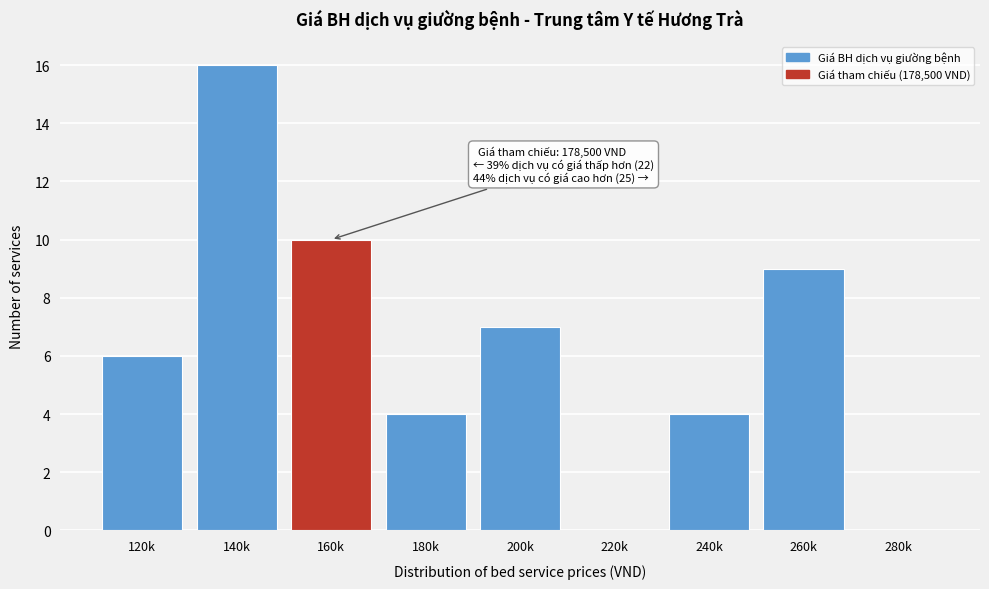

Reading left to right, transcribe all the data shown in this chart.

120k=6	140k=16	160k=10	180k=4	200k=7	220k=0	240k=4	260k=9	280k=0